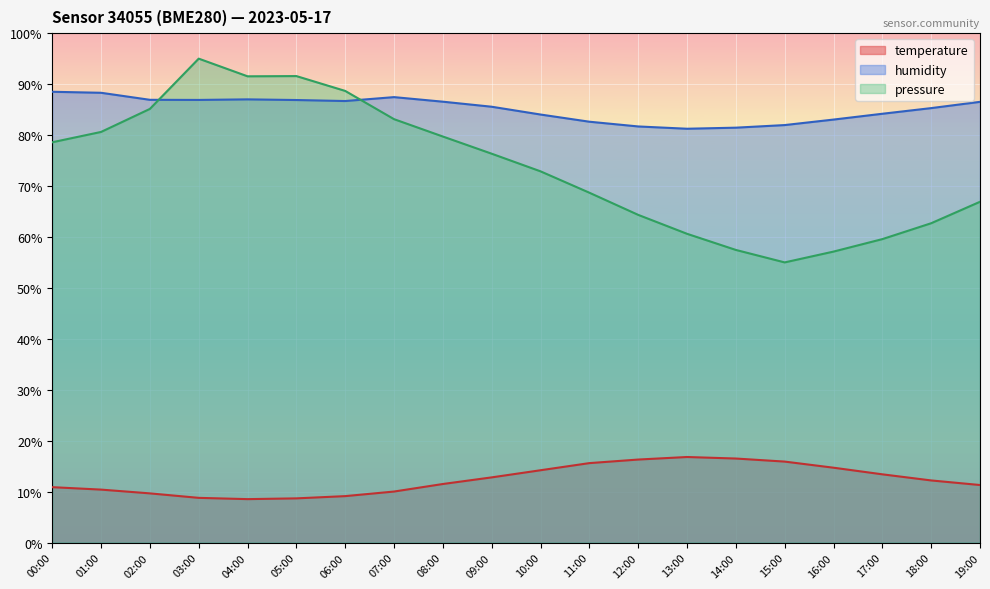

Which series has the largest total across all categories?

humidity